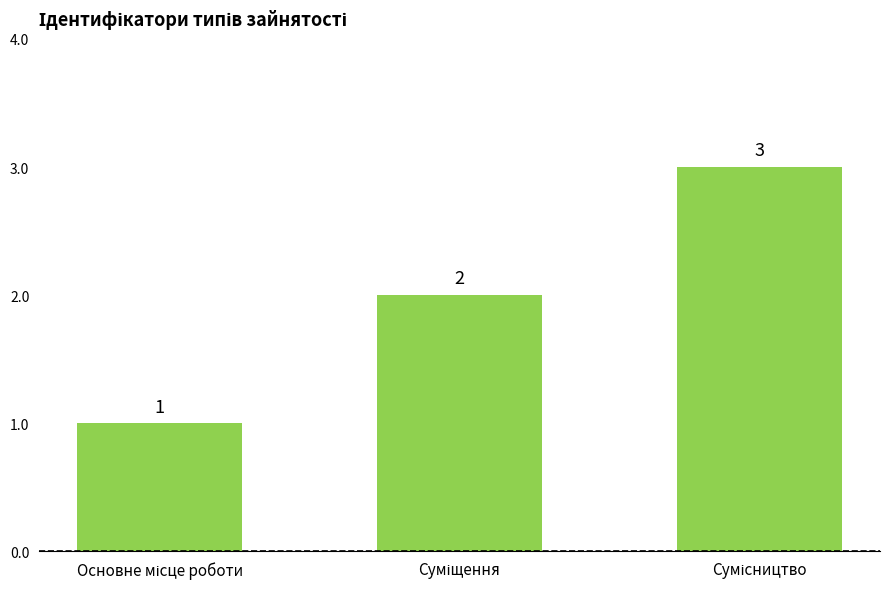

What is the sum of all values?

6